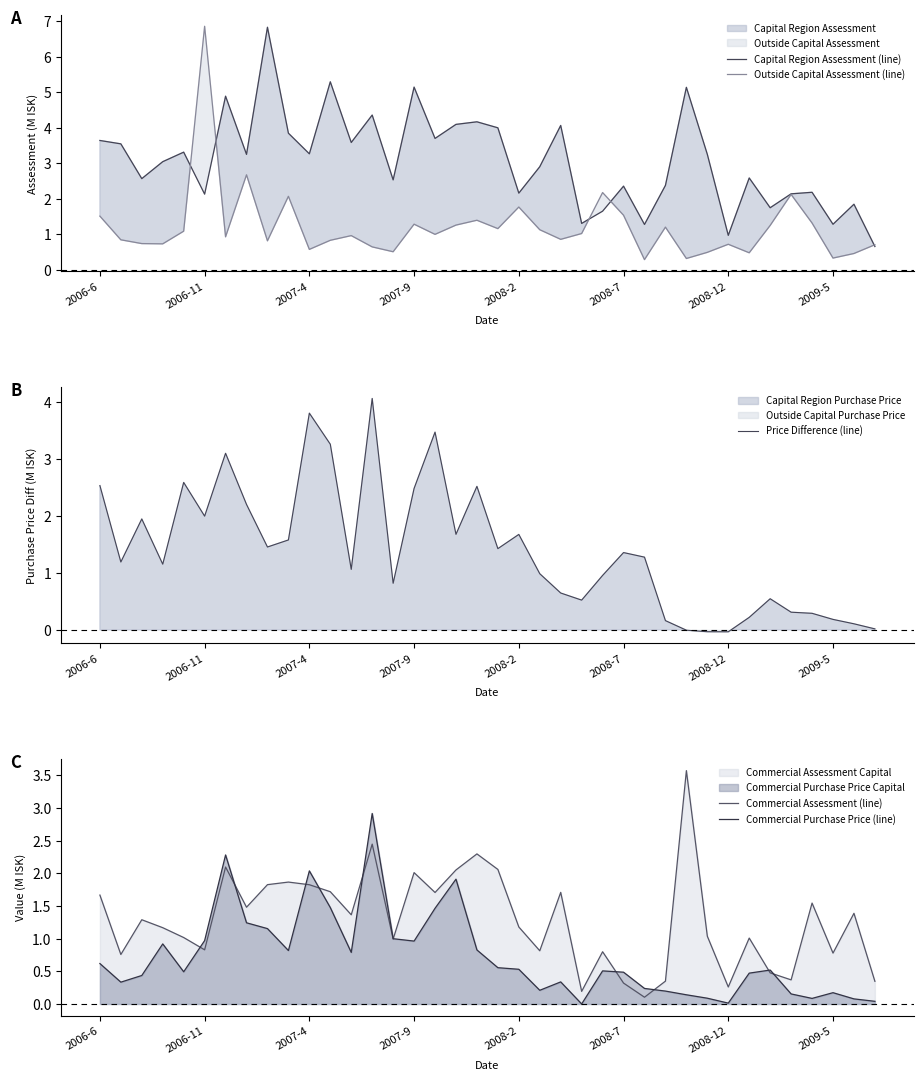

Which series has the widest spread of values?

Outside Capital Assessment (line)